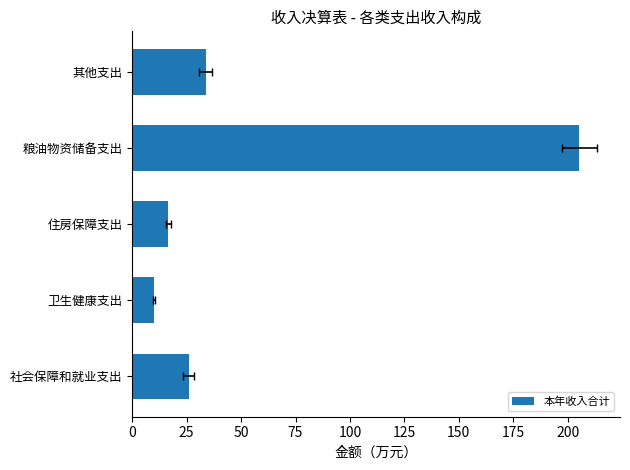

What is the smallest value displayed?

9.9